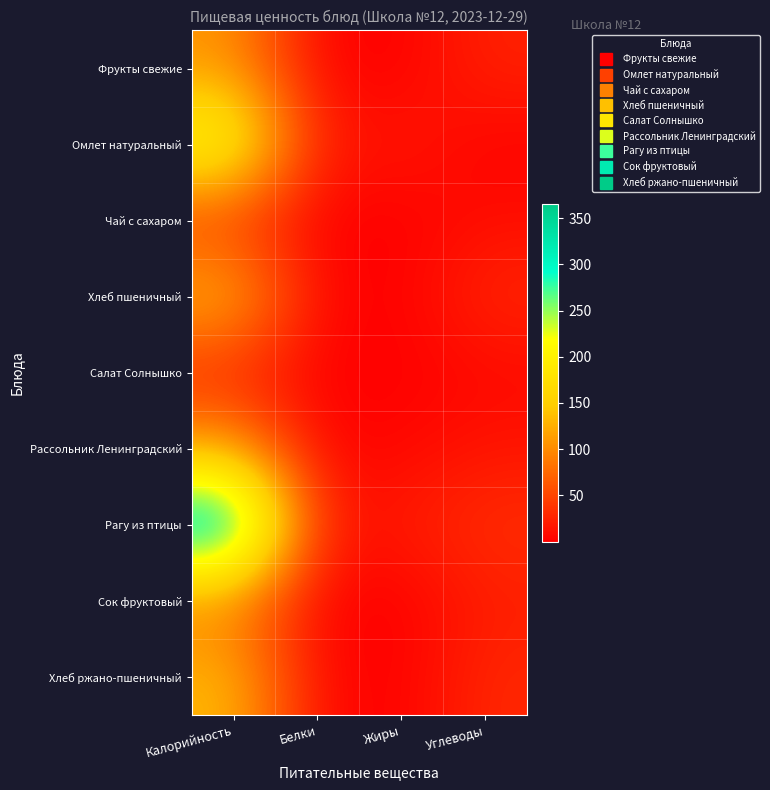

At how many categories does at least one series exceed 155?

1